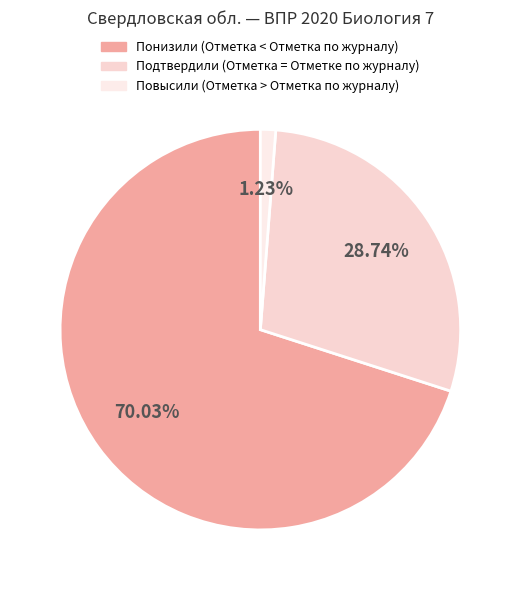

The Подтвердили (Отметка = Отметке по журналу) slice represents 38% of the pie. True or false?

False